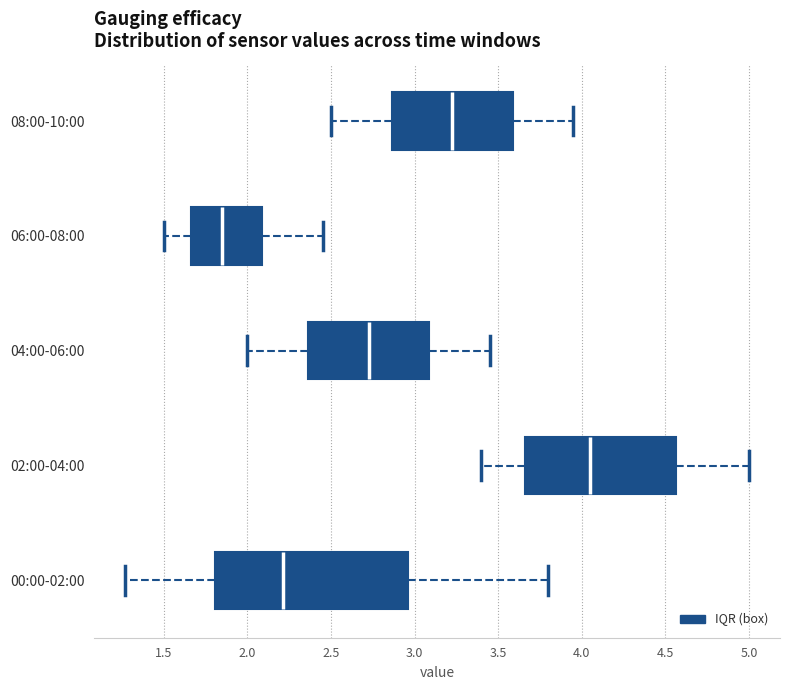

Reading bottom to top, transcribe this box plot: for each box, give where its median line is, the range the box spans, and where its two whiskers end, as read against the x-axis. The values are not printed on the chart, so give them approximately, as read against the axis.

00:00-02:00: median 2.20, box 1.80 to 2.95, whiskers 1.25 to 3.80
02:00-04:00: median 4.05, box 3.65 to 4.55, whiskers 3.40 to 5.00
04:00-06:00: median 2.75, box 2.35 to 3.10, whiskers 2.00 to 3.45
06:00-08:00: median 1.85, box 1.65 to 2.10, whiskers 1.50 to 2.45
08:00-10:00: median 3.25, box 2.85 to 3.60, whiskers 2.50 to 3.95